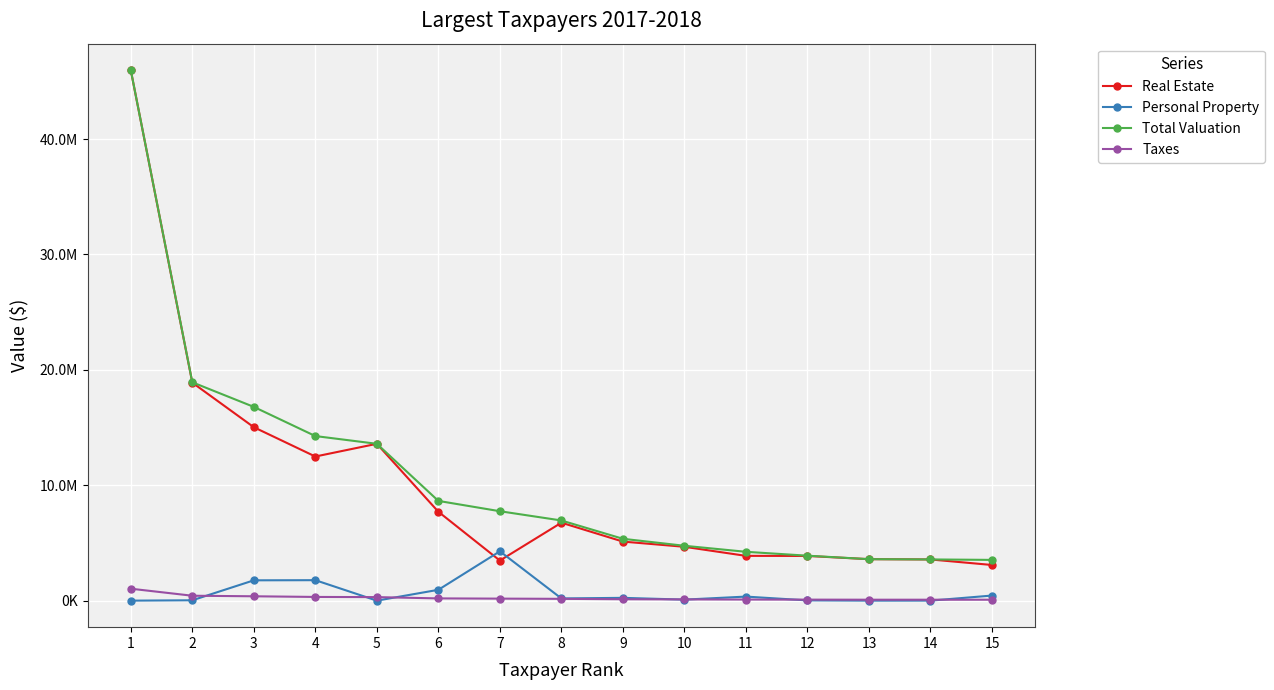

What are all the series names shown in the legend?

Real Estate, Personal Property, Total Valuation, Taxes